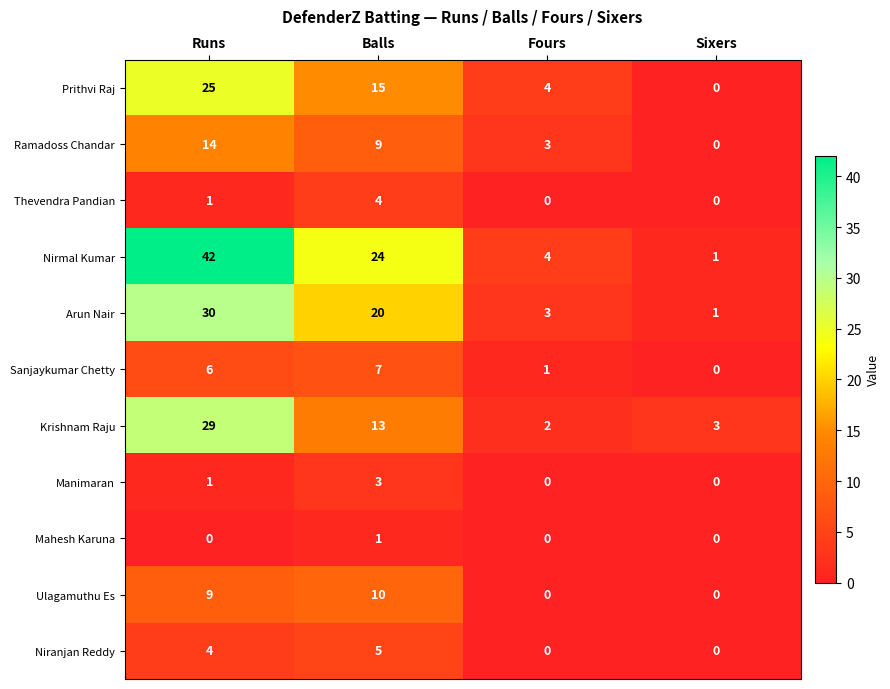

At how many categories does at least one series exceed 27?

1